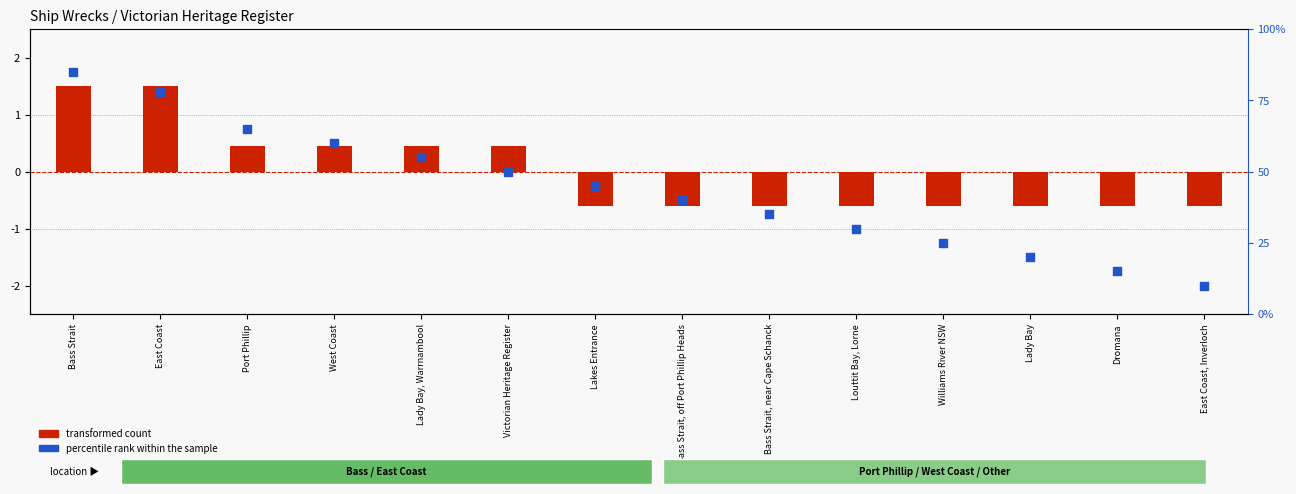

Which series has the largest Y range (max minus min)?

percentile rank within the sample